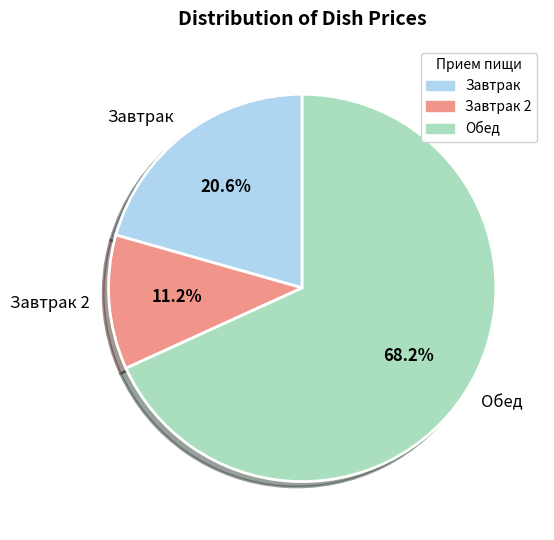

Is there a majority slice in this chart?

Yes